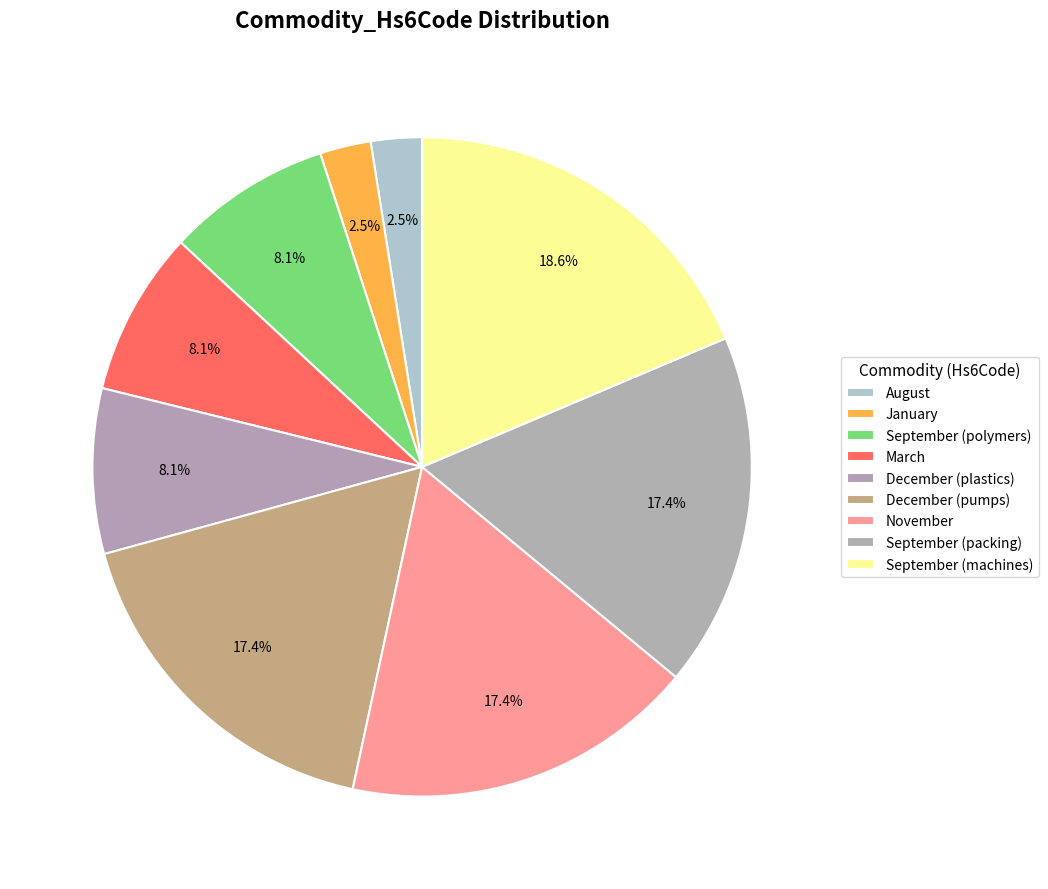

What is the total percentage of August and March?

10.6%